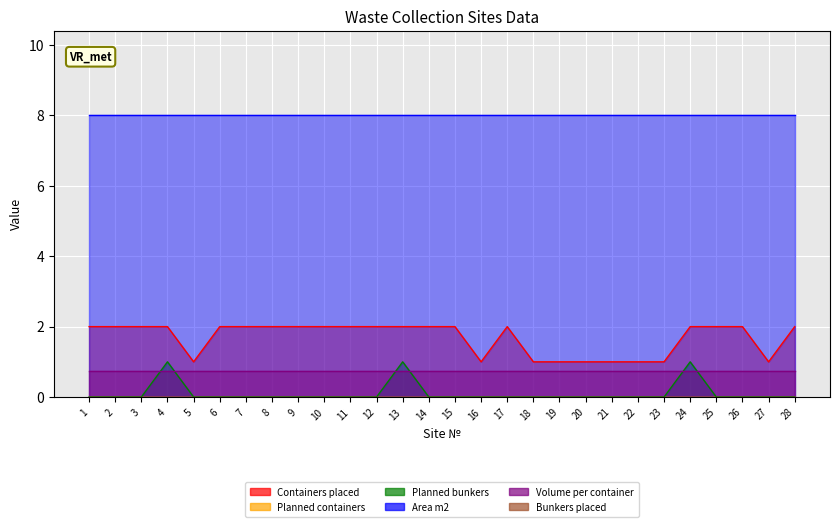

Which series has the largest total across all categories?

Area m2